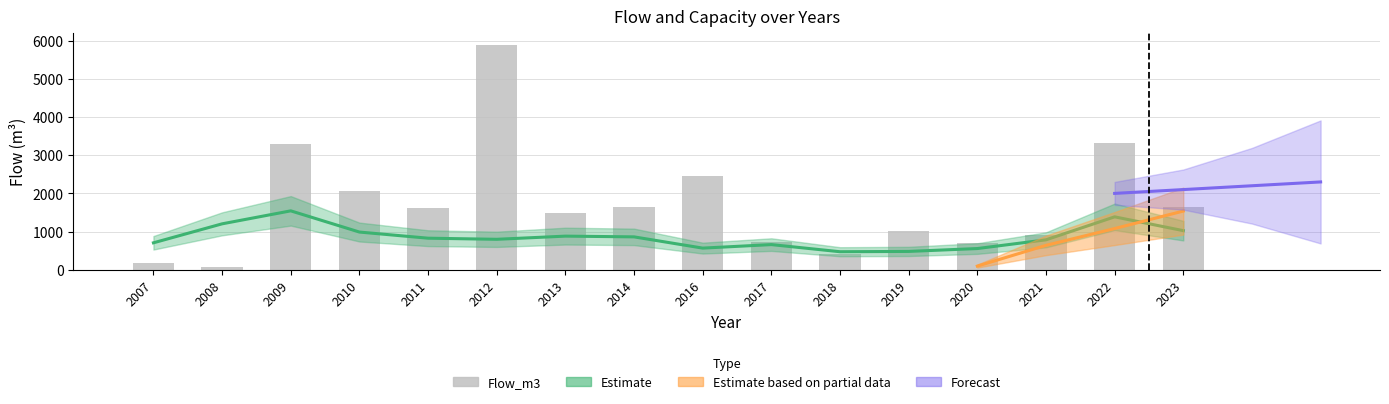

Rank the categories by value from highest to lowest.

2012, 2022, 2009, 2016, 2010, 2014, 2023, 2011, 2013, 2019, 2021, 2017, 2020, 2018, 2007, 2008